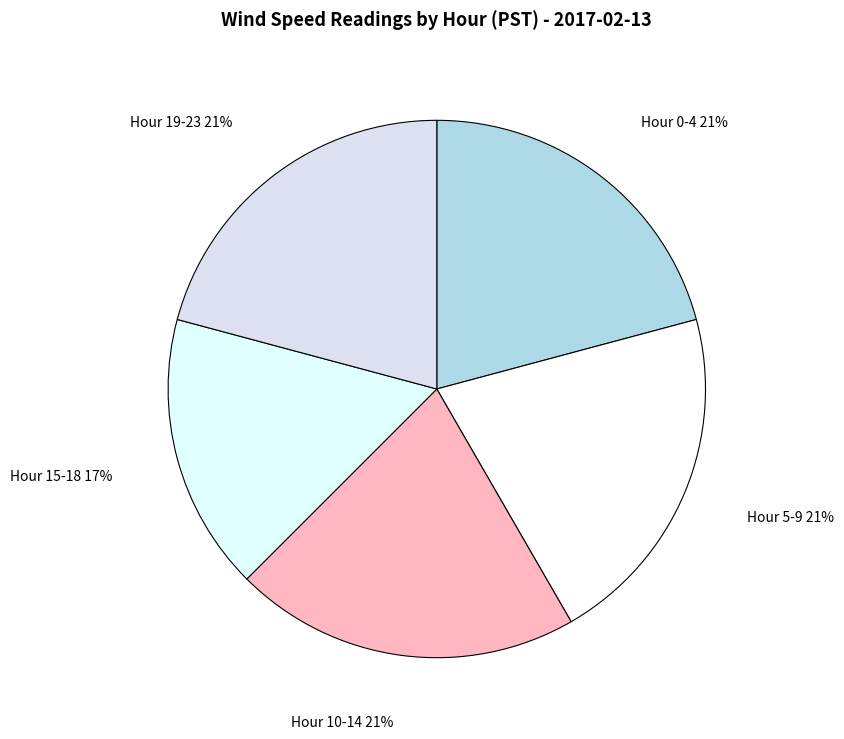

Count the number of slices in the pie.

5